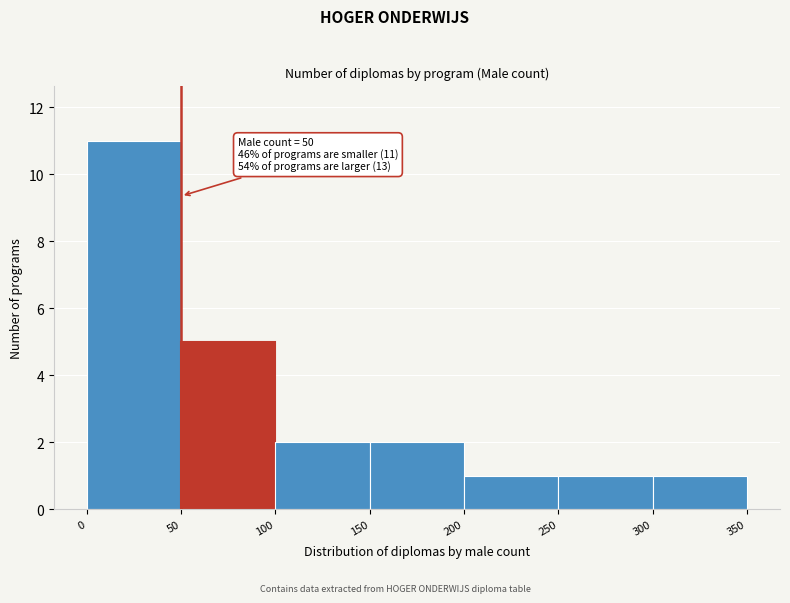

Over which range of the x-axis is the bar tallest?

0 to 50